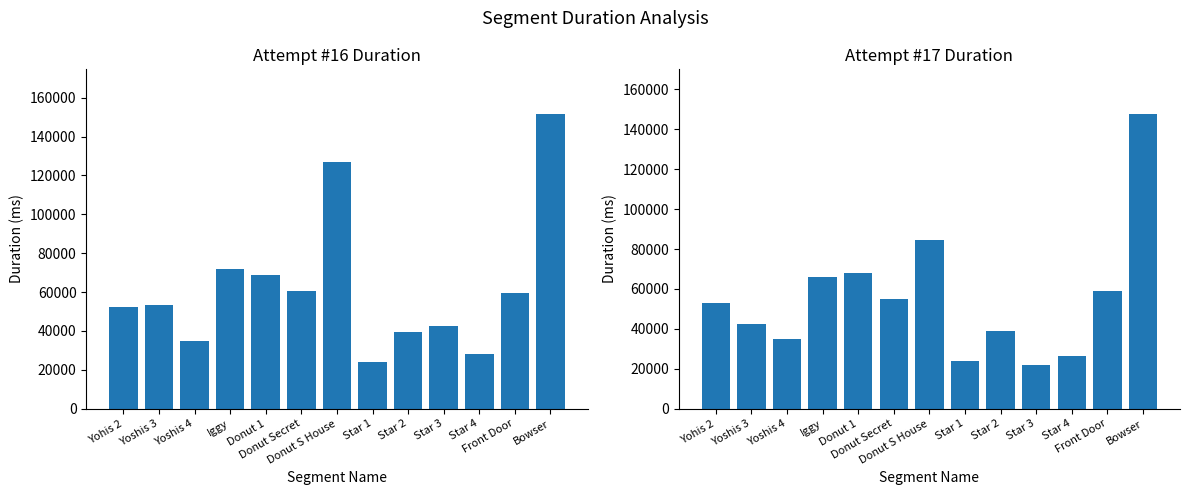

Reading left to right, extract all data points from this chart.

Attempt #16: 52566	53468	34883	71984	68645	60614	127014	23818	39344	42686	28308	59464	151825
Attempt #17: 52755	42523	34720	65902	67963	55108	84310	23946	39006	21690	26199	59221	147854